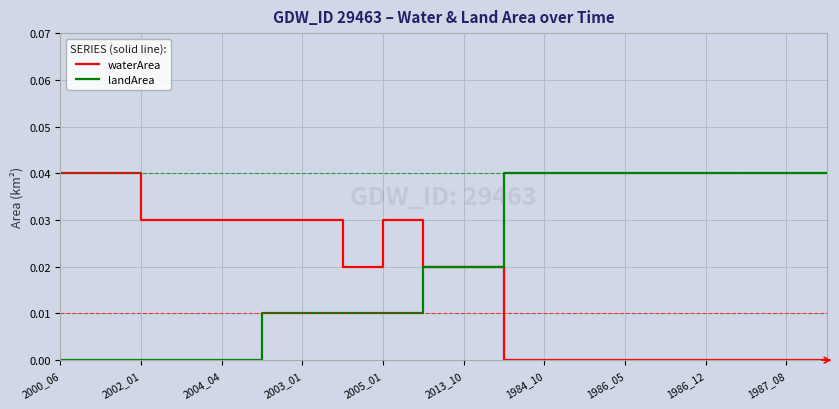

What are all the series names shown in the legend?

waterArea, landArea